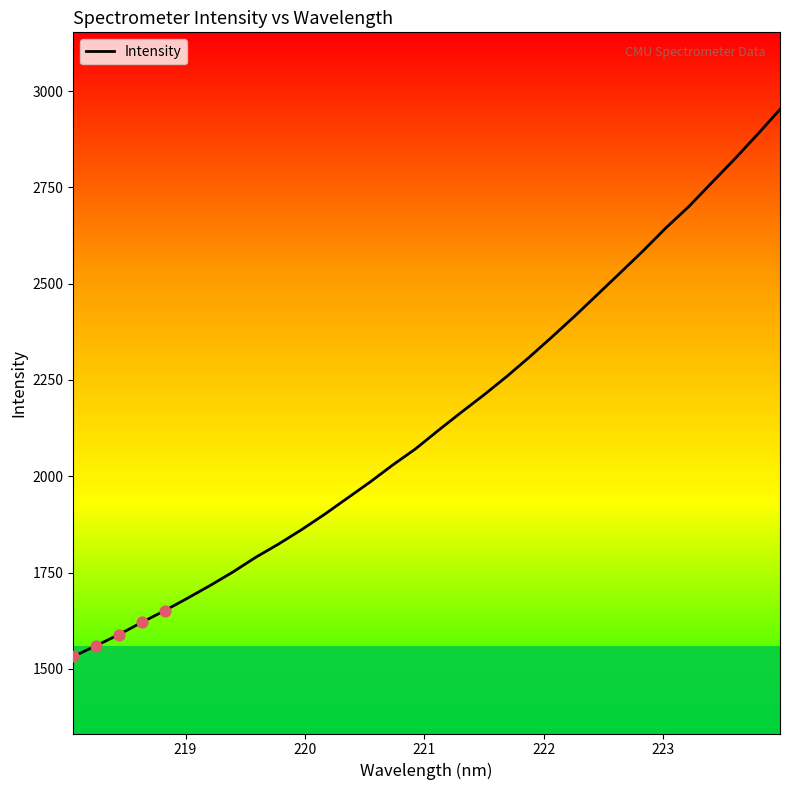

What is the minimum value shown in the chart?

1532.3